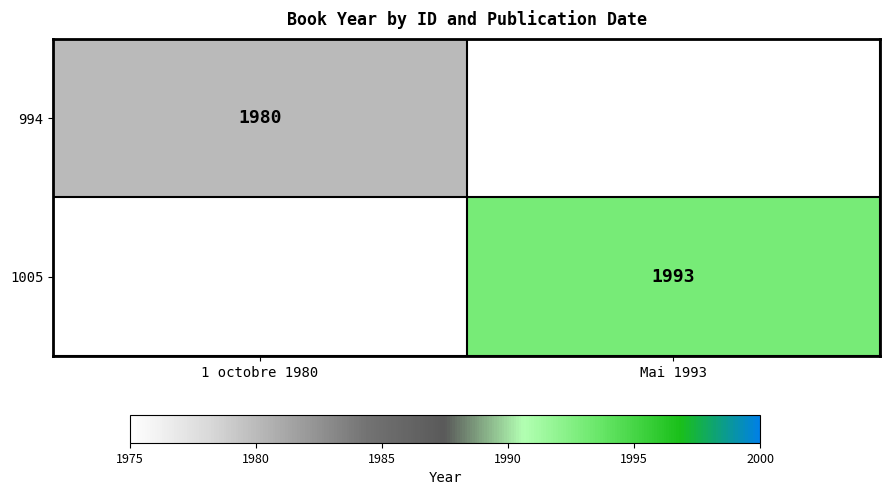

What is the maximum value shown in the chart?

1993.0